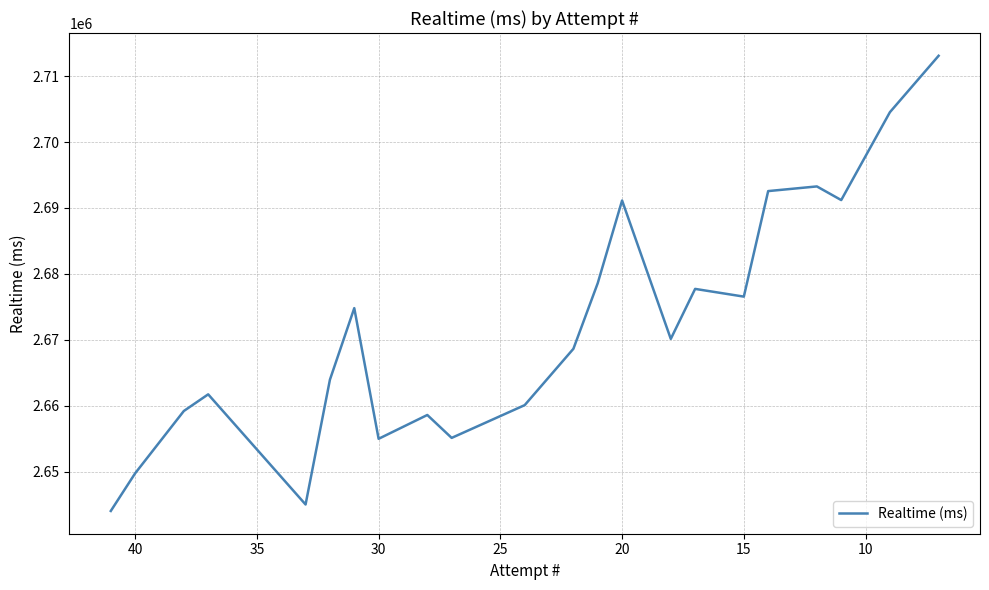

Reading left to right, extract all data points from this chart.

2644056	2649763	2659214	2661738	2645037	2663959	2674808	2654997	2658609	2655136	2660104	2668645	2678601	2691131	2670146	2677727	2676556	2692557	2693265	2691195	2704523	2713074